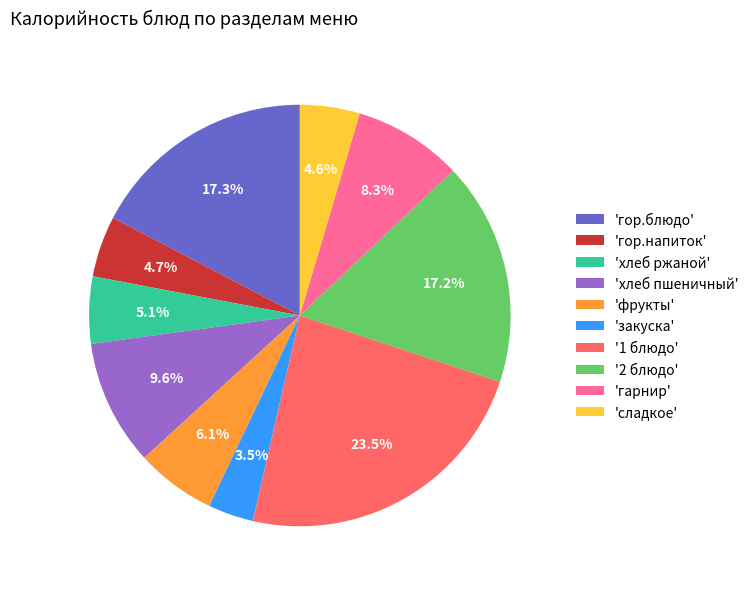

Is there a majority slice in this chart?

No